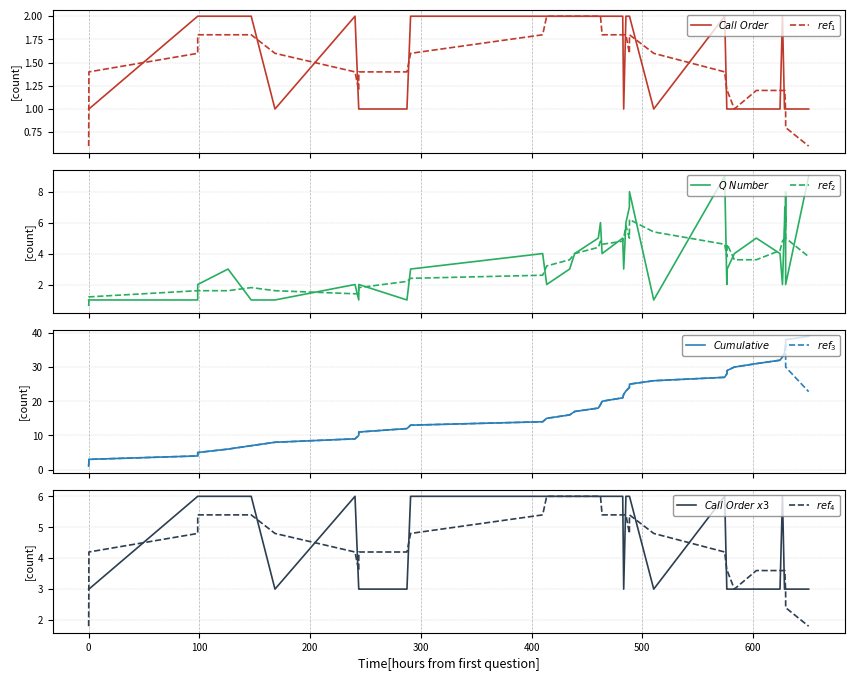

What is the sum of the Call Order x3 values at 2017-11-10 09:03:40 and 2017-12-04 07:21:12?

9